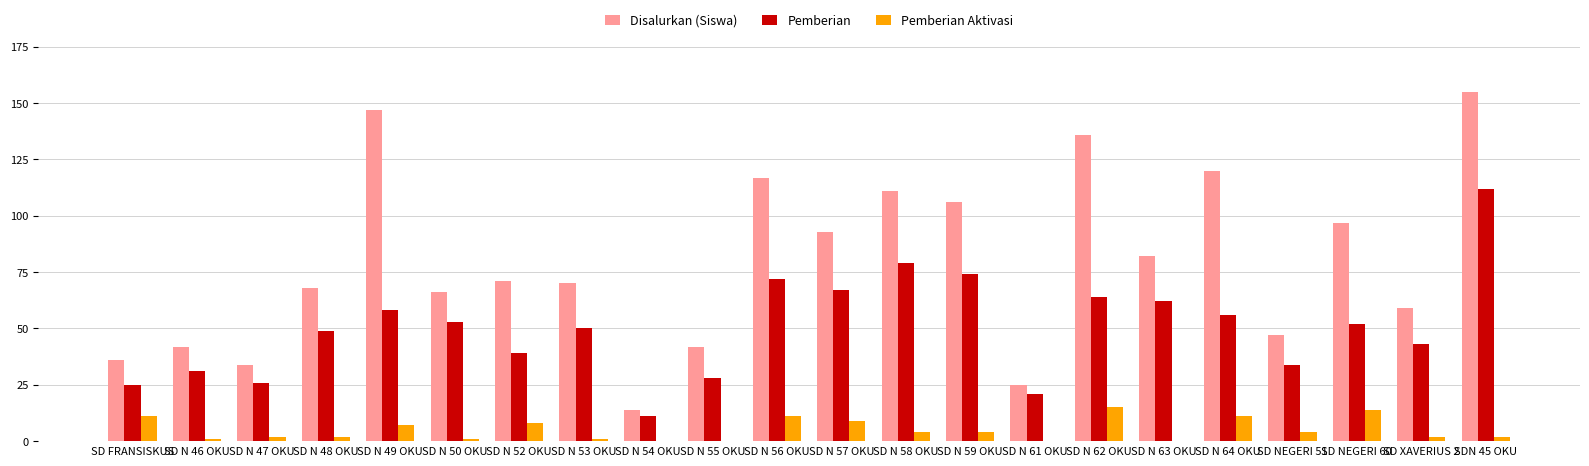

The value of Disalurkan (Siswa) at SD N 47 OKU is 50. True or false?

False